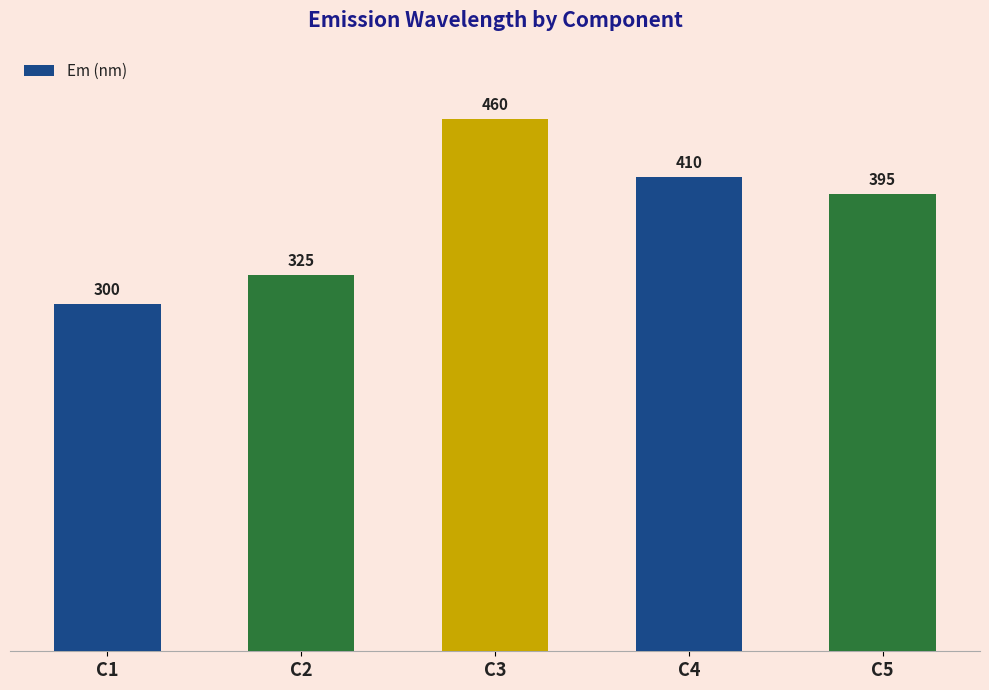

Rank the categories by value from highest to lowest.

C3, C4, C5, C2, C1